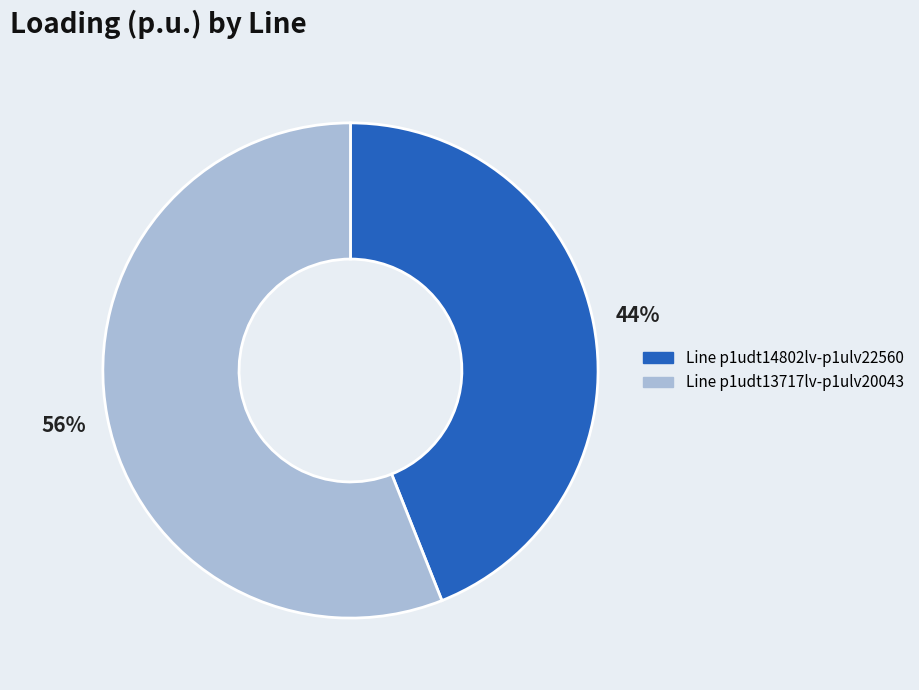

Is there a majority slice in this chart?

Yes